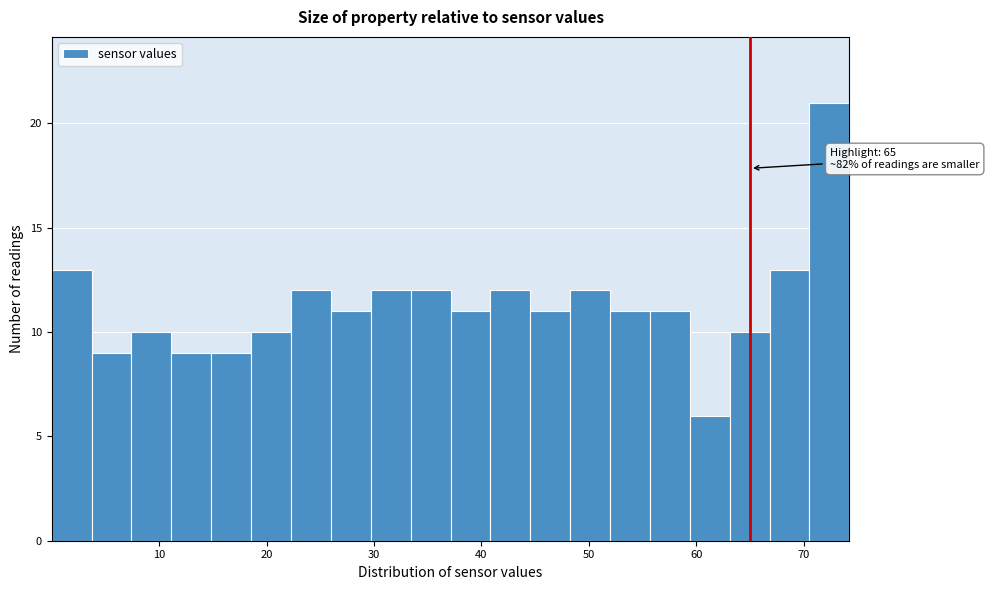

Around what value on the x-axis is the tallest bar? Give the approximate position of its centre, as read against the axis.

72